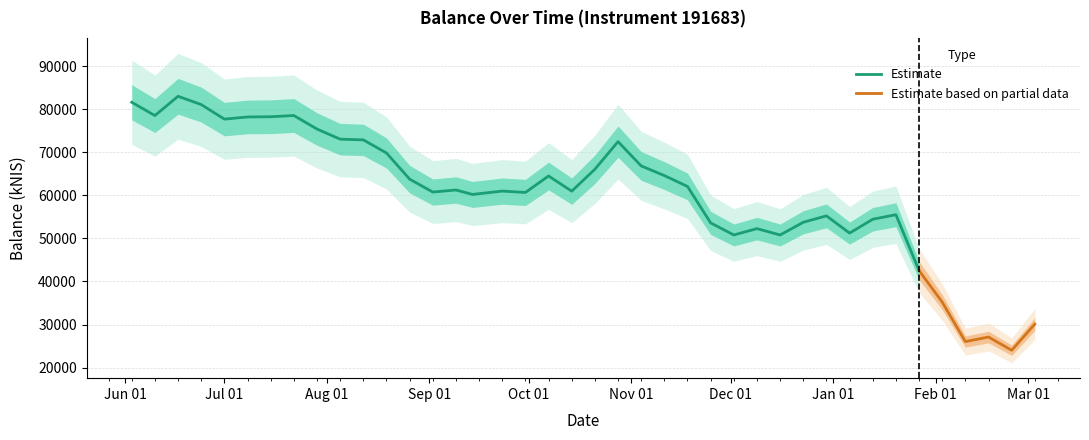

At which label is the value closest to 53505?

2021-11-25